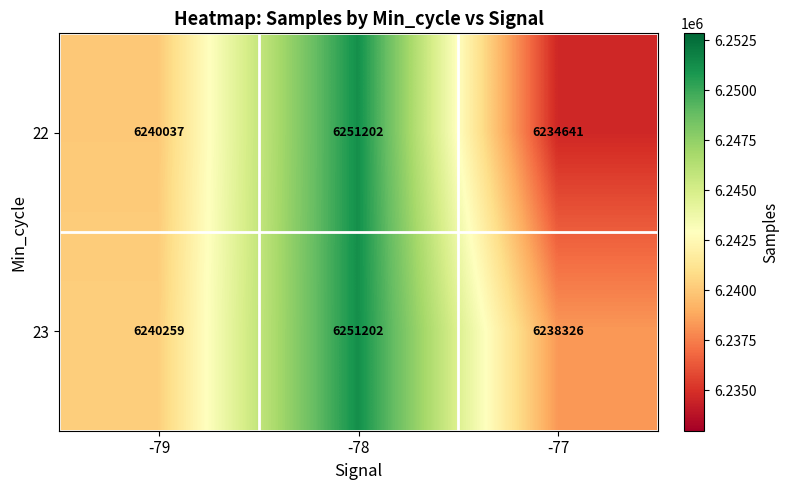

What is the difference between the maximum and minimum values in the 23 series?

12876